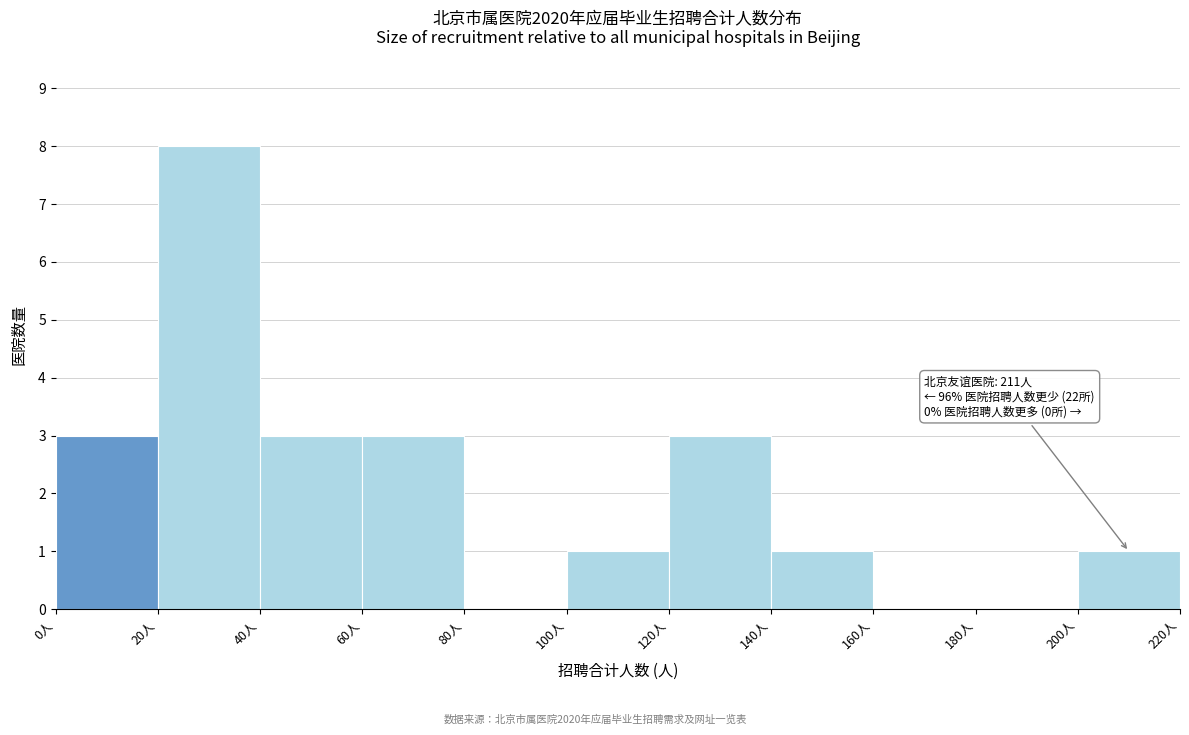

Over which range of the x-axis is the bar tallest?

20 to 40